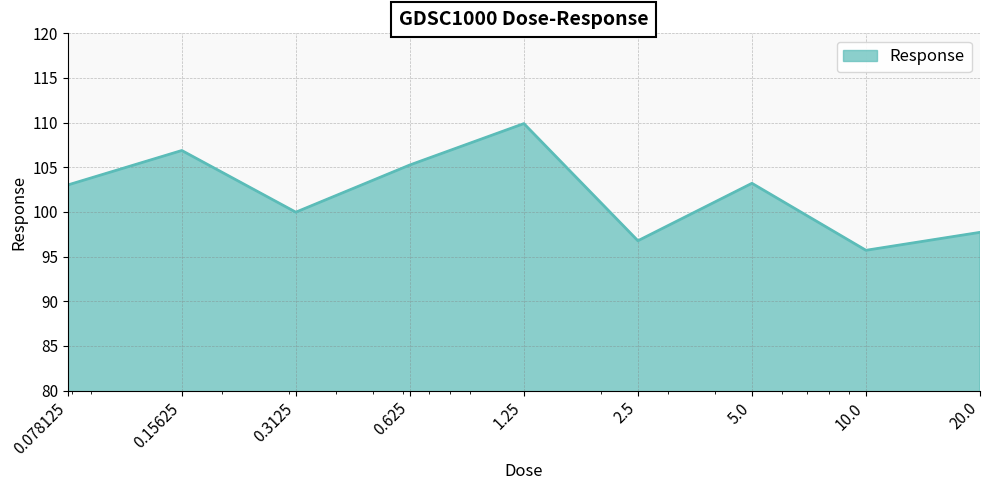

What is the difference between the maximum and minimum values?

14.2